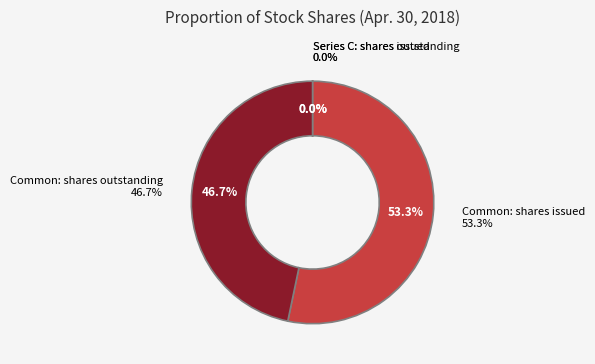

Rank the categories by value from lowest to highest.

Series C Preferred stock, shares issued, Series C Preferred stock, shares outstanding, Common stock, shares outstanding, Common stock, shares issued